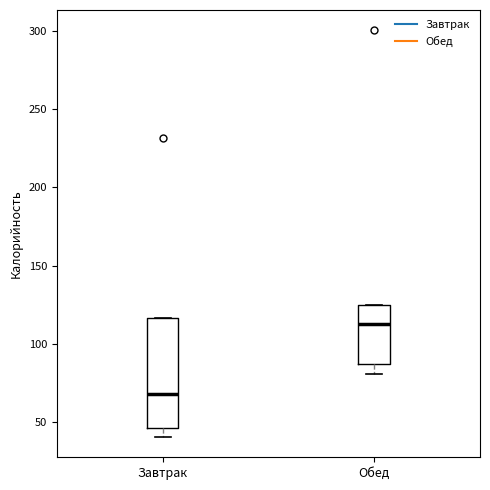

Reading left to right, transcribe this box plot: for each box, give where its median line is, the range the box spans, and where its two whiskers end, as read against the y-axis. The values are not printed on the chart, so give them approximately, as read against the axis.

Завтрак: median 70, box 45 to 115, whiskers 40 to 115
Обед: median 115, box 85 to 125, whiskers 80 to 125